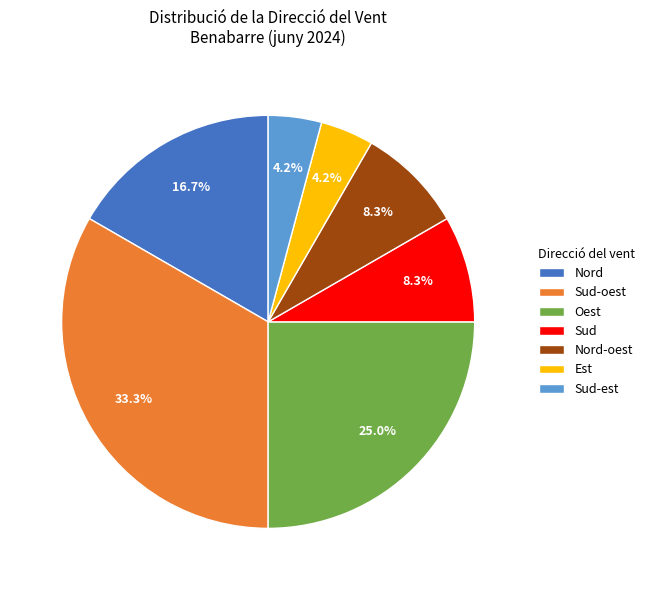

Which slice is the largest?

Sud-oest